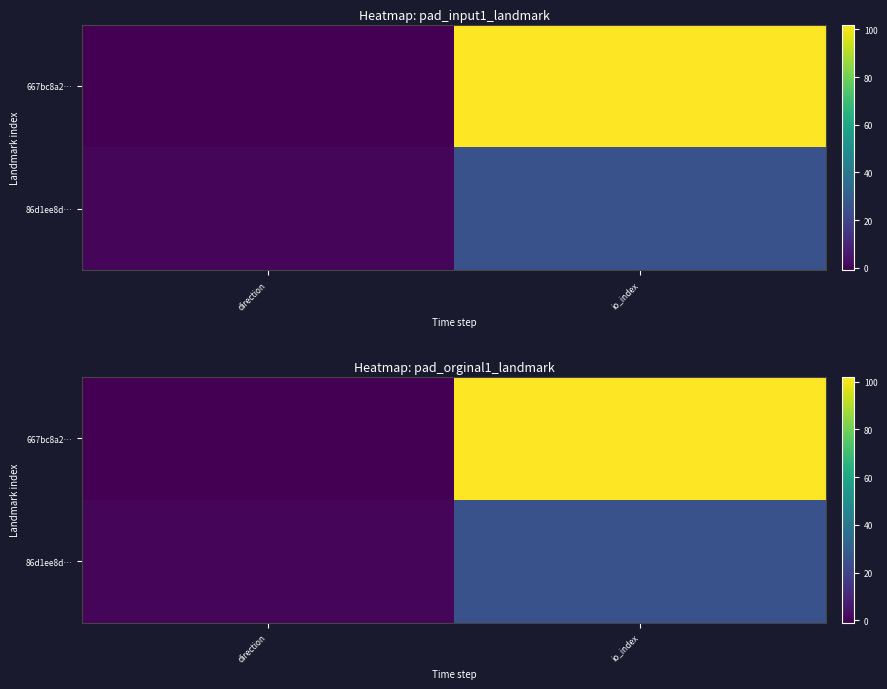

Which series changed the most between direction and io_index?

667bc8a2…